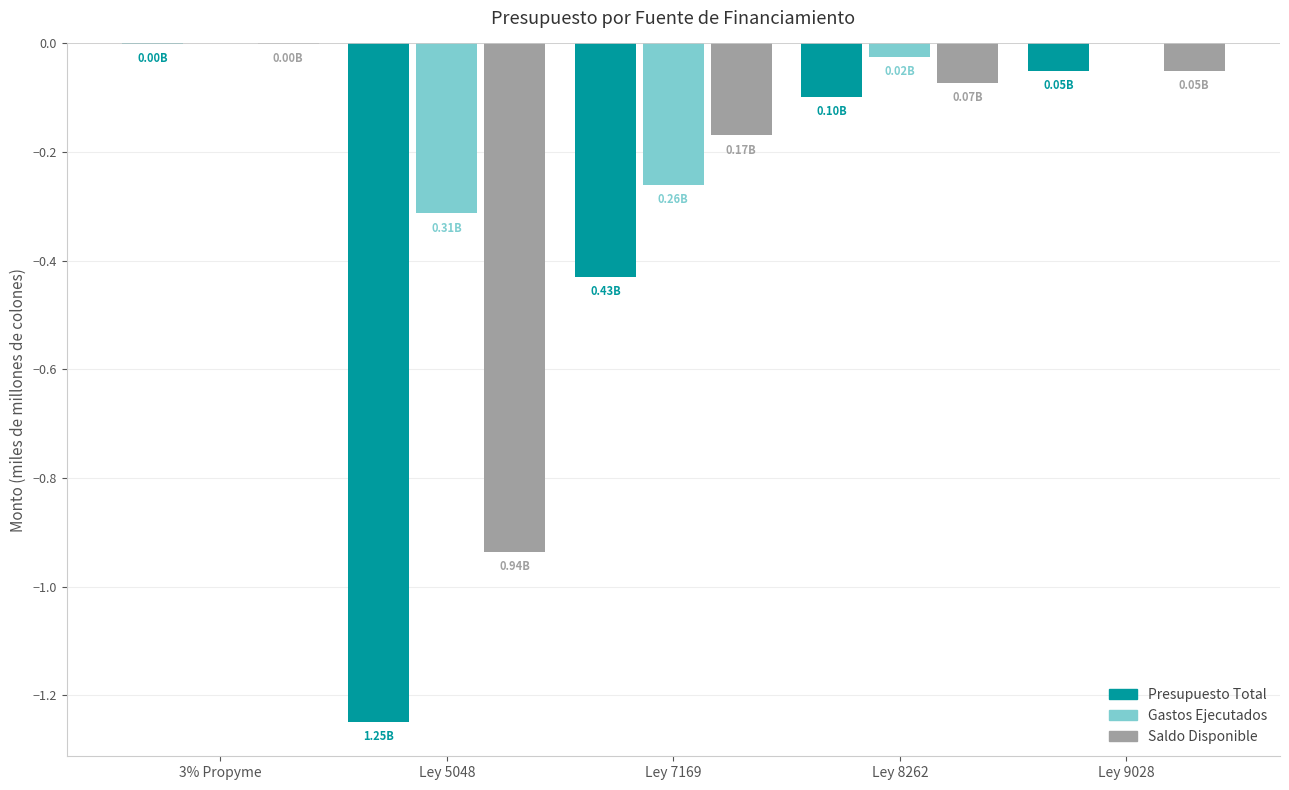

What is the sum of all Presupuesto Total values?

-1.8